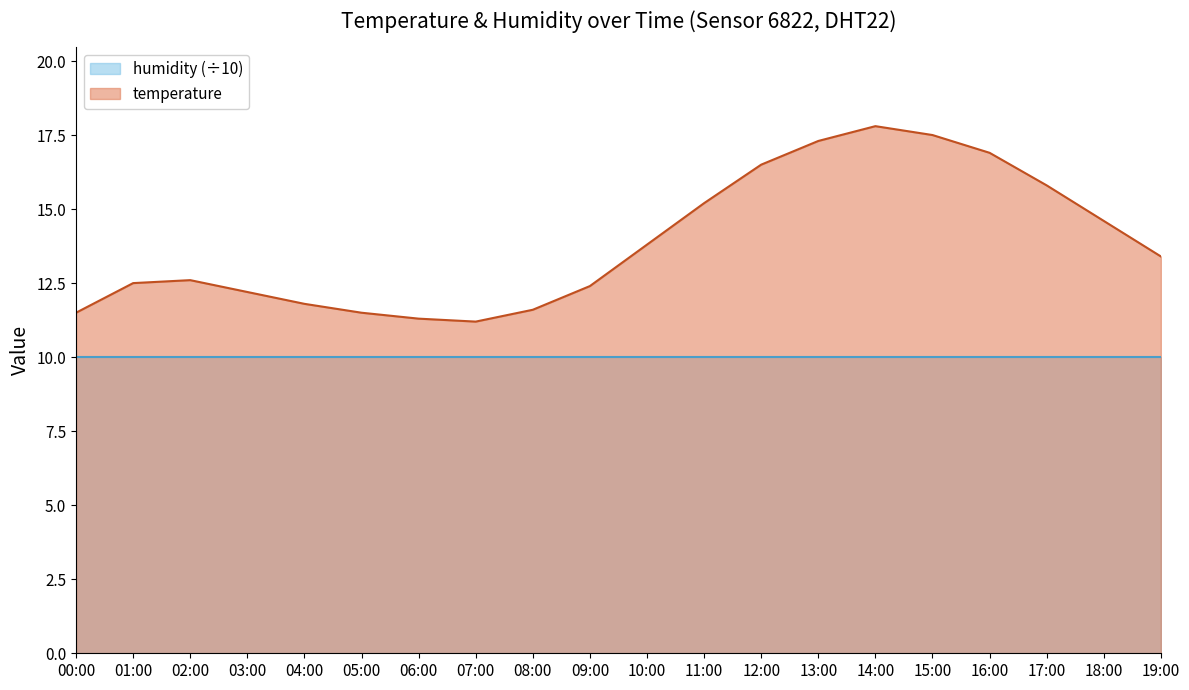

Reading right to left, what are all the values shown in this chart?

13.4	14.6	15.8	16.9	17.5	17.8	17.3	16.5	15.2	13.8	12.4	11.6	11.2	11.3	11.5	11.8	12.2	12.6	12.5	11.5